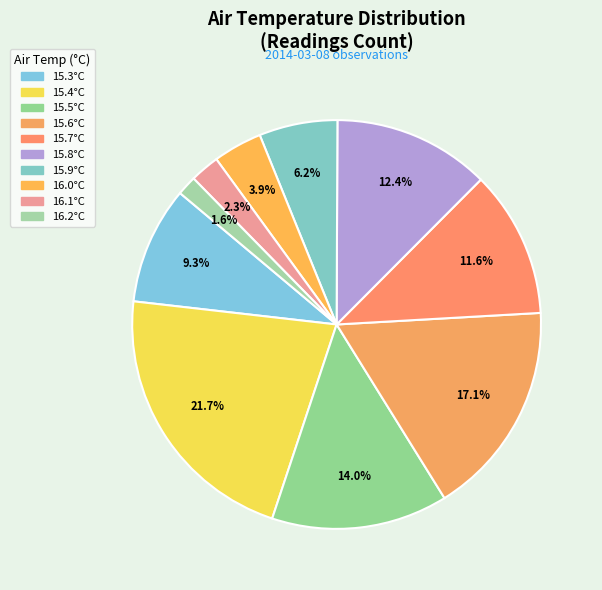

Count the number of slices in the pie.

10